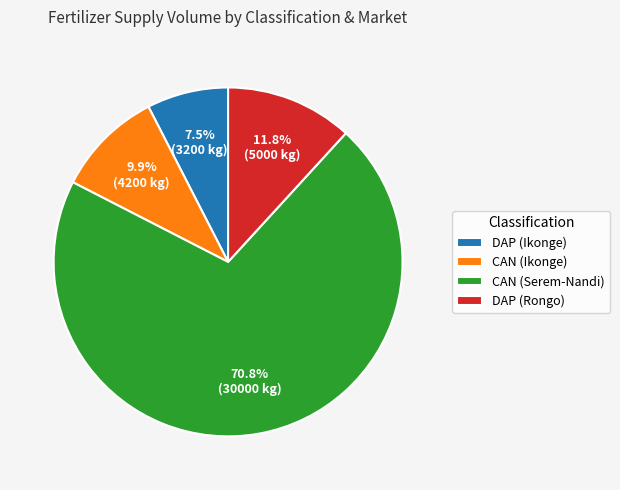

How many segments does this pie chart have?

4